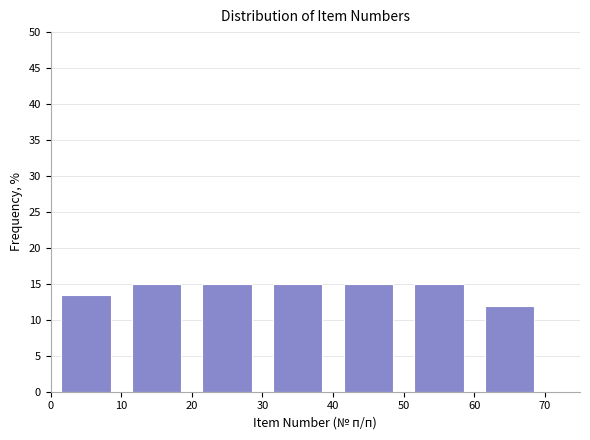

Reading left to right, transcribe this chart: for each bar, give the range it covers on the x-axis and its height. The values are not printed on the chart, so give them approximately, as read against the axis.

0 to 10: 13.5
10 to 20: 15.0
20 to 30: 15.0
30 to 40: 15.0
40 to 50: 15.0
50 to 60: 15.0
60 to 70: 12.0